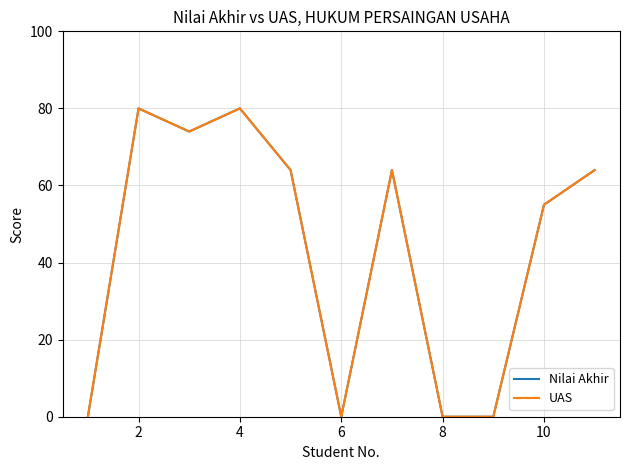

Does the chart have visible grid lines?

Yes